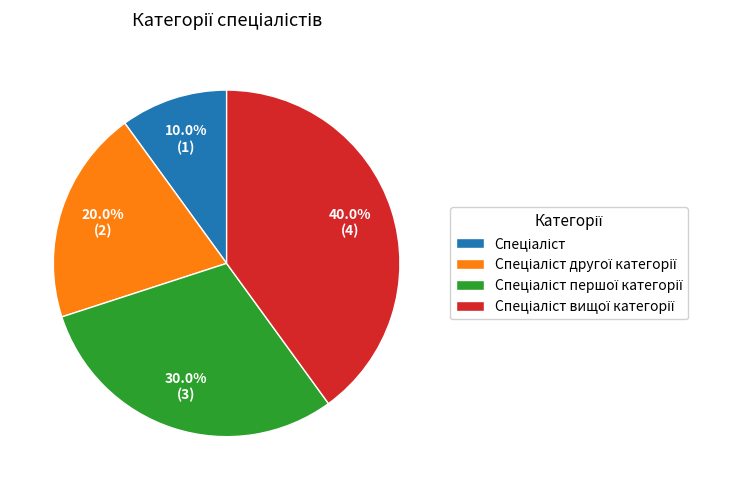

How many segments does this pie chart have?

4